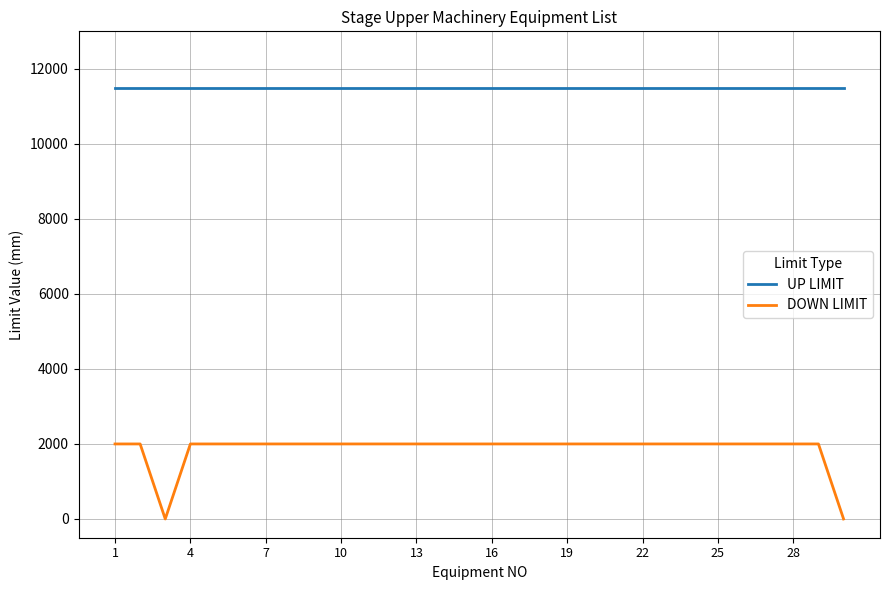

Which series has the largest range (max minus min)?

DOWN LIMIT